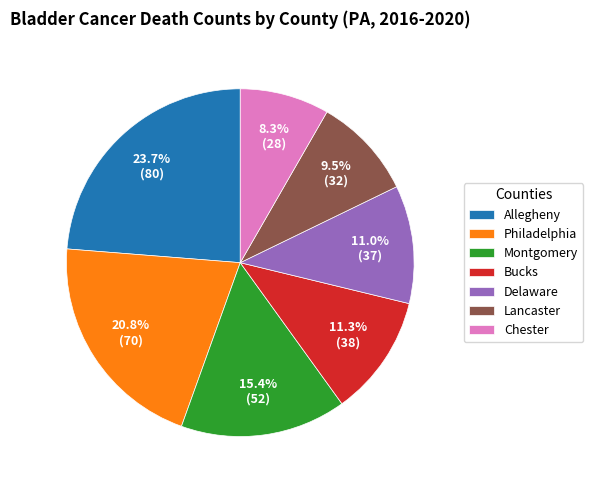

What is the smallest slice in the pie chart?

Chester